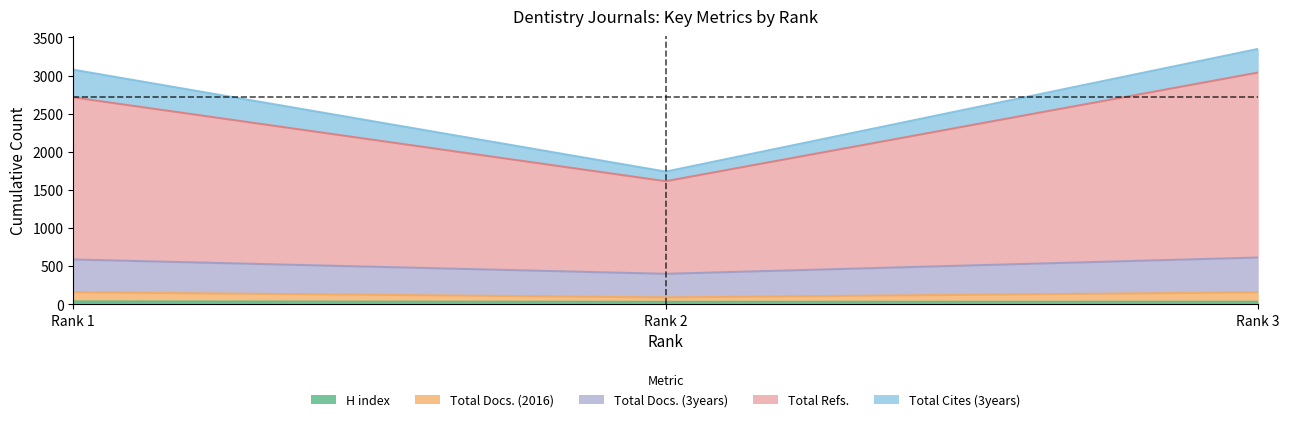

At which label does H index reach its peak?

Rank 1